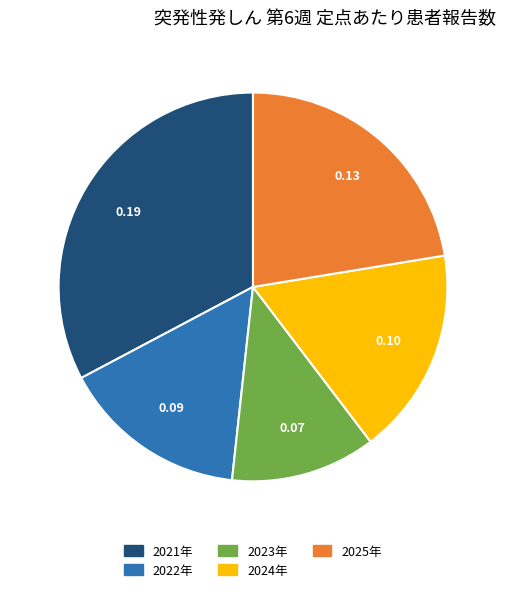

What is the smallest slice in the pie chart?

2023年